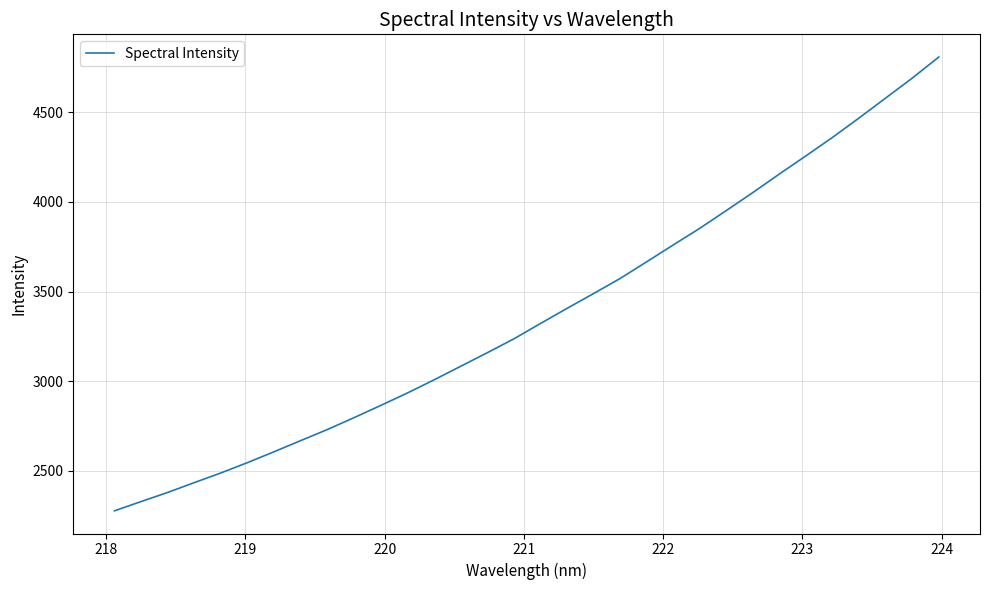

What is the greatest value displayed?

4808.2